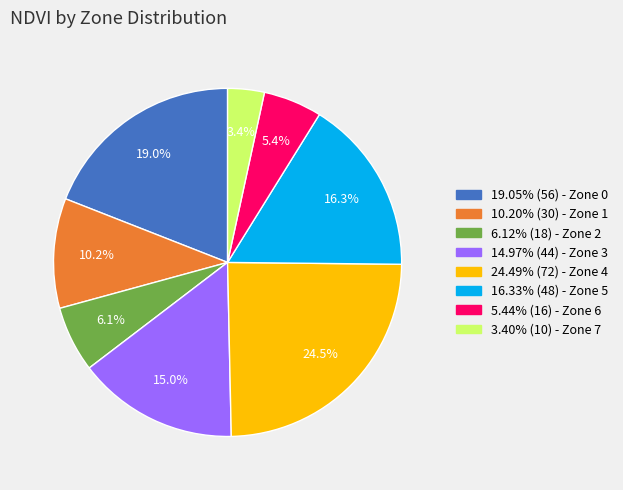

How many slices are in this pie chart?

8